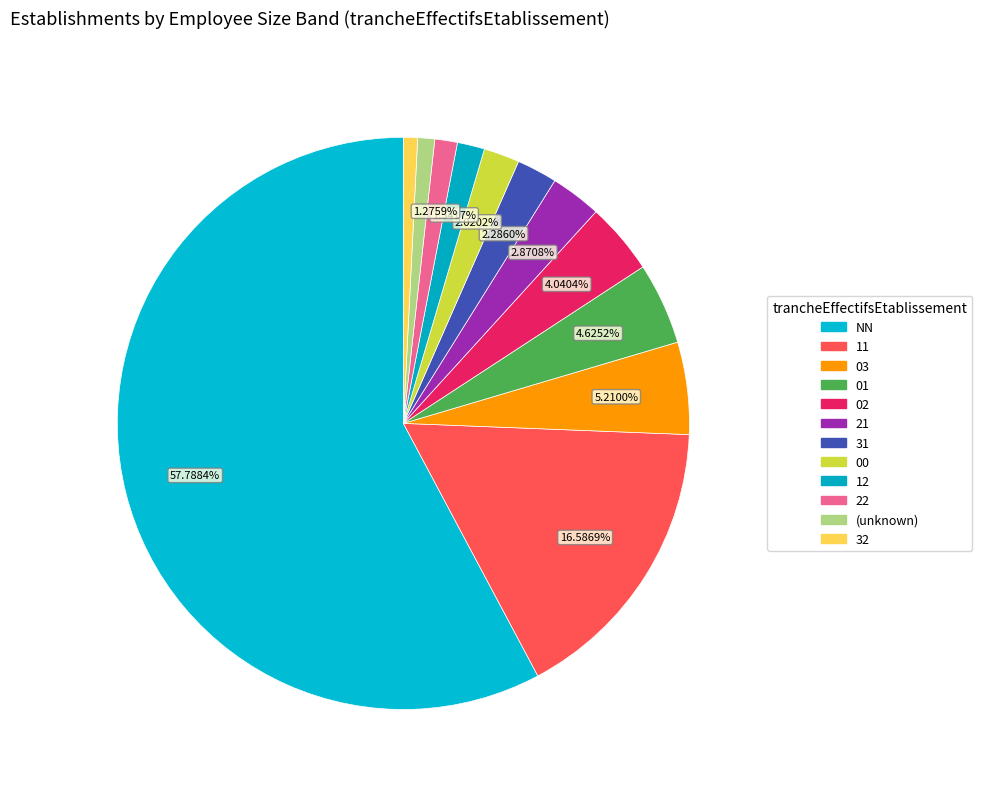

Does 01 account for over 50% of the chart?

No